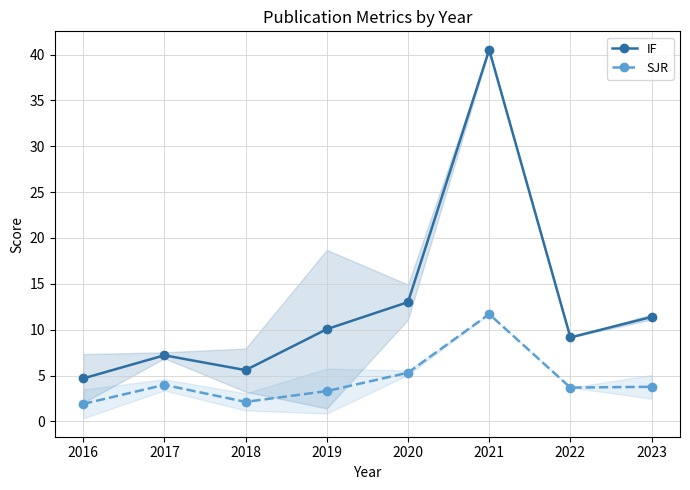

How many values in the SJR series exceed 3?

6